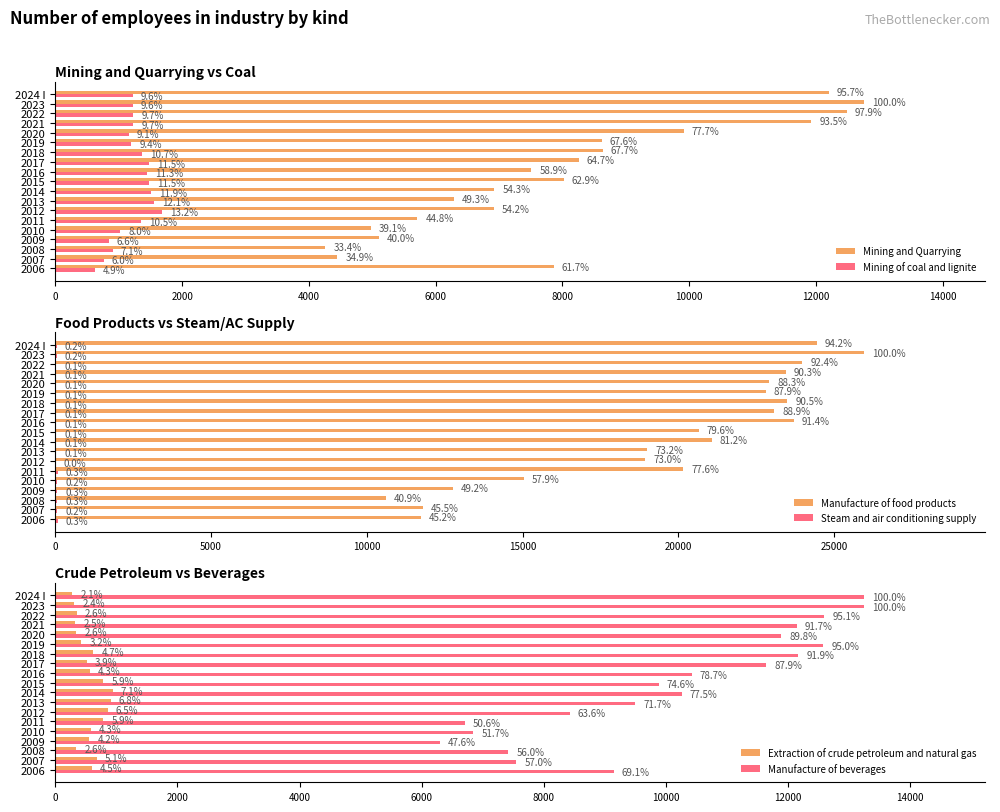

What are all the series names shown in the legend?

Mining and Quarrying, Mining of coal and lignite, Manufacture of food products, Steam and air conditioning supply, Extraction of crude petroleum and natural gas, Manufacture of beverages